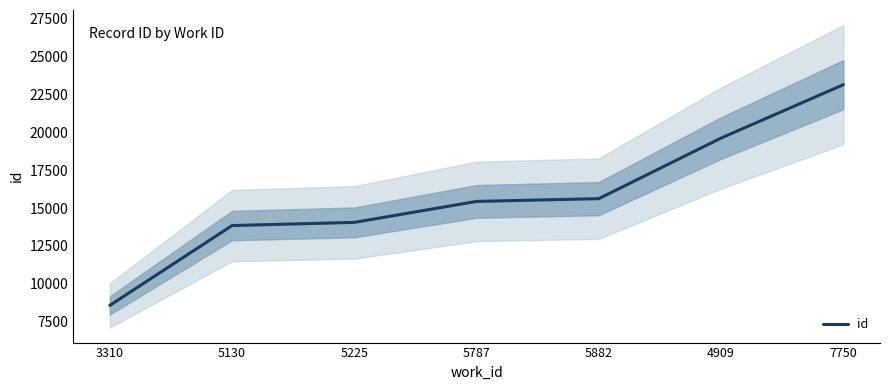

The value at 5787 is 15441. True or false?

True